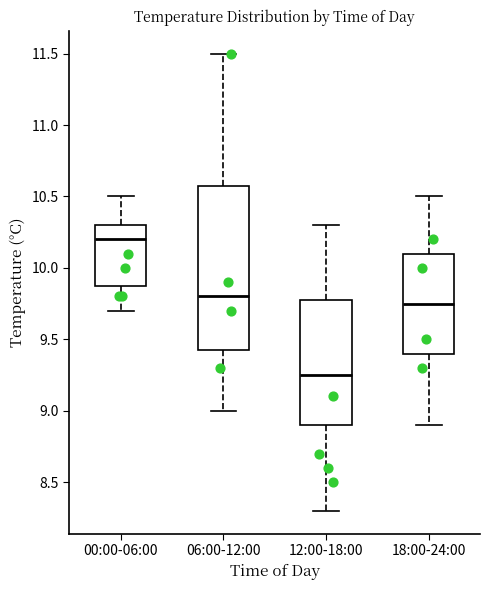

Where does the upper whisker of the box for 18:00-24:00 end on the y-axis? The values are not printed on the chart, so give them approximately, as read against the axis.

10.50